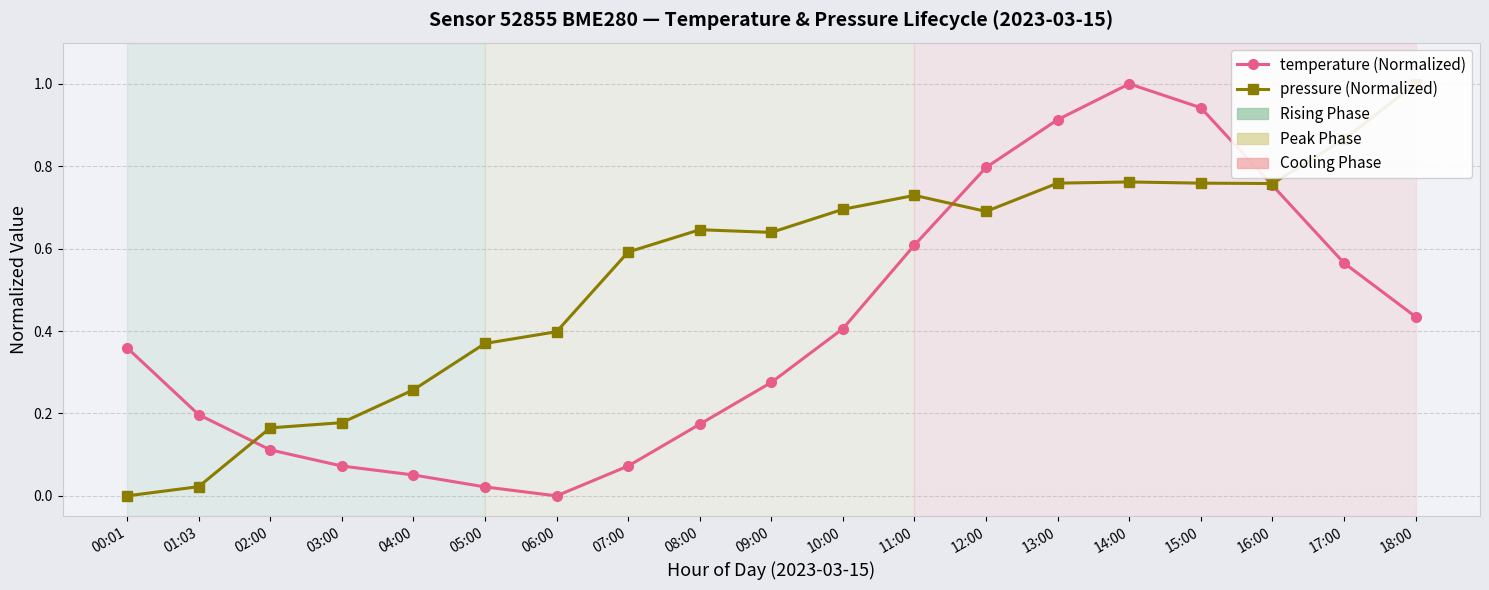

What is the label of the 14th point from the right?

05:00